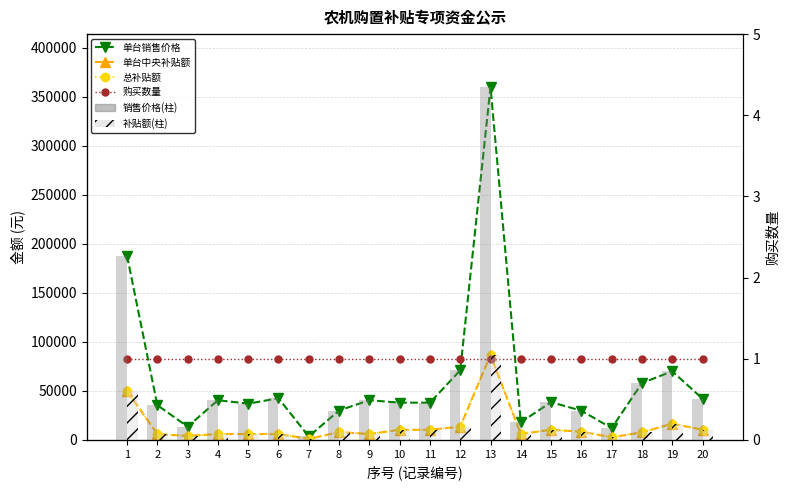

What are all the series names shown in the legend?

单台销售价格, 单台中央补贴额, 总补贴额, 购买数量, 销售价格(柱), 补贴额(柱)